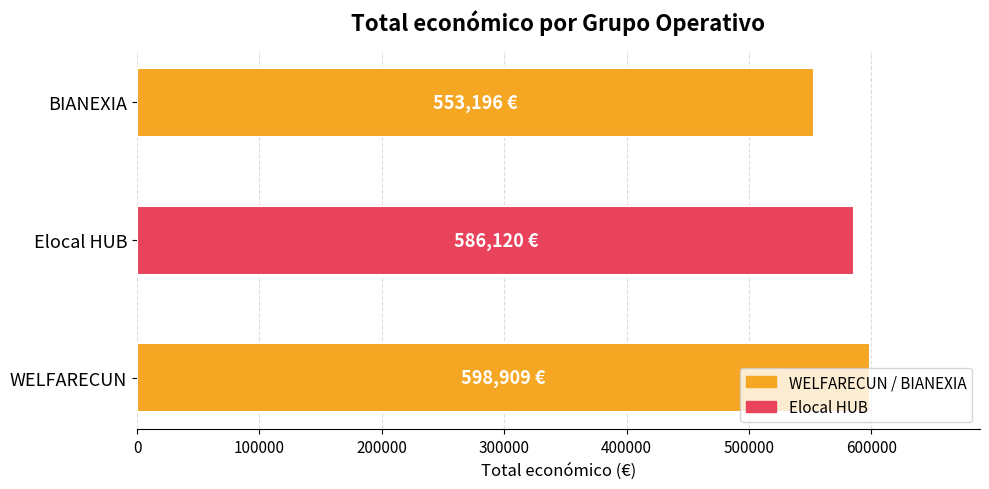

Count the values in the range 553196 to 598909.

3